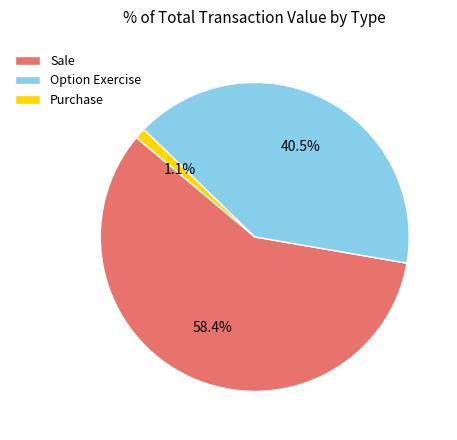

How many slices are in this pie chart?

3